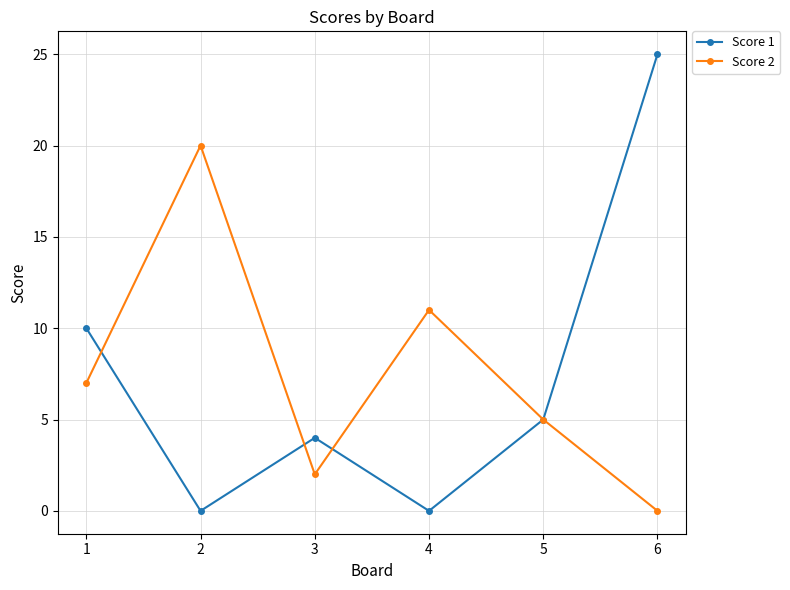

What is the value of the Score 1 point at the 5th from the left?

5